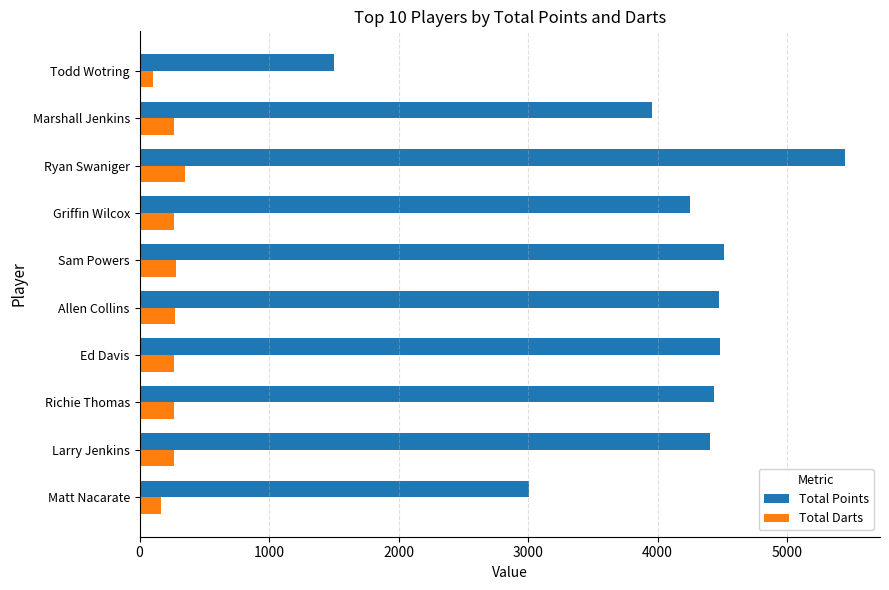

What is the average value of the Total Points series?

4046